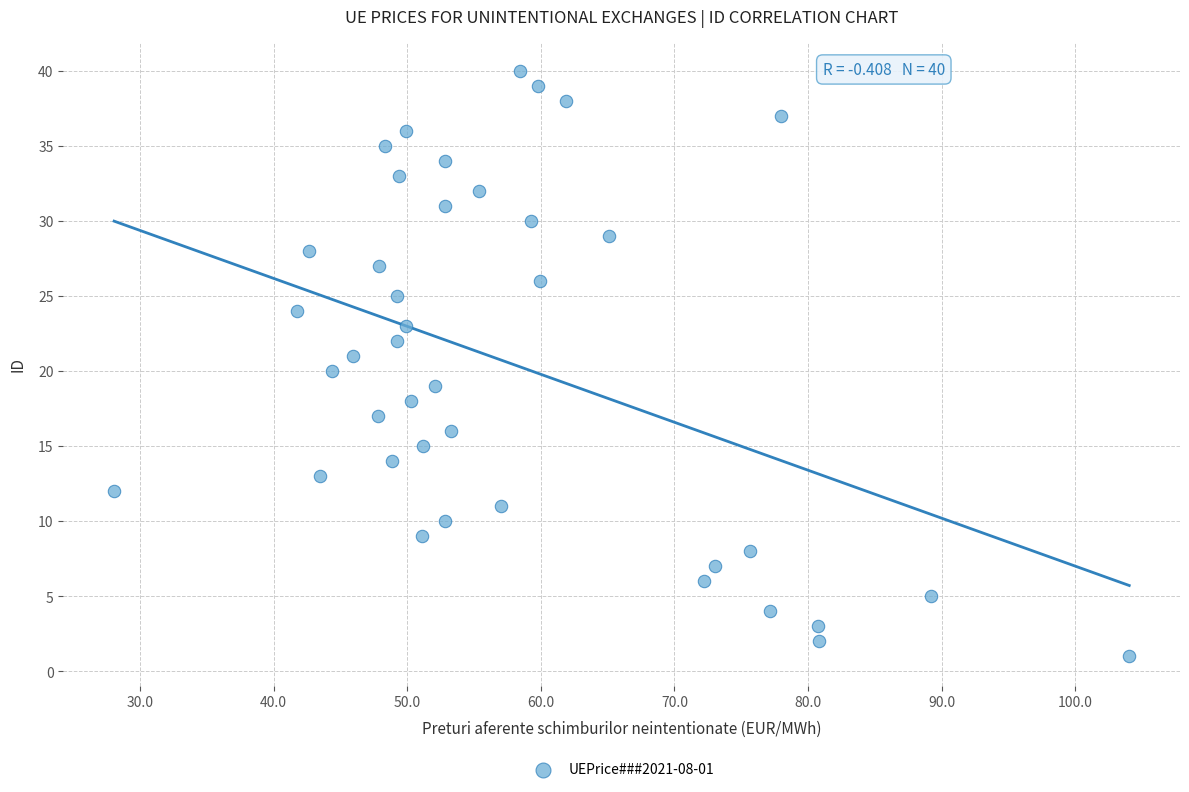

What is the range of Y values (max minus min)?

39